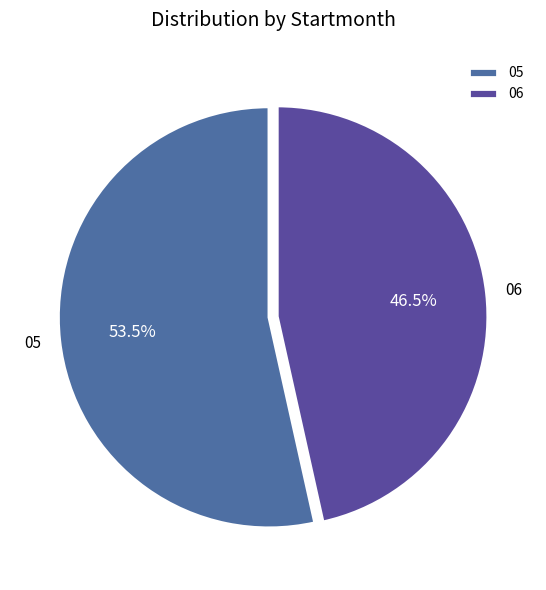

True or false: 06 accounts for 35% of the total.

False